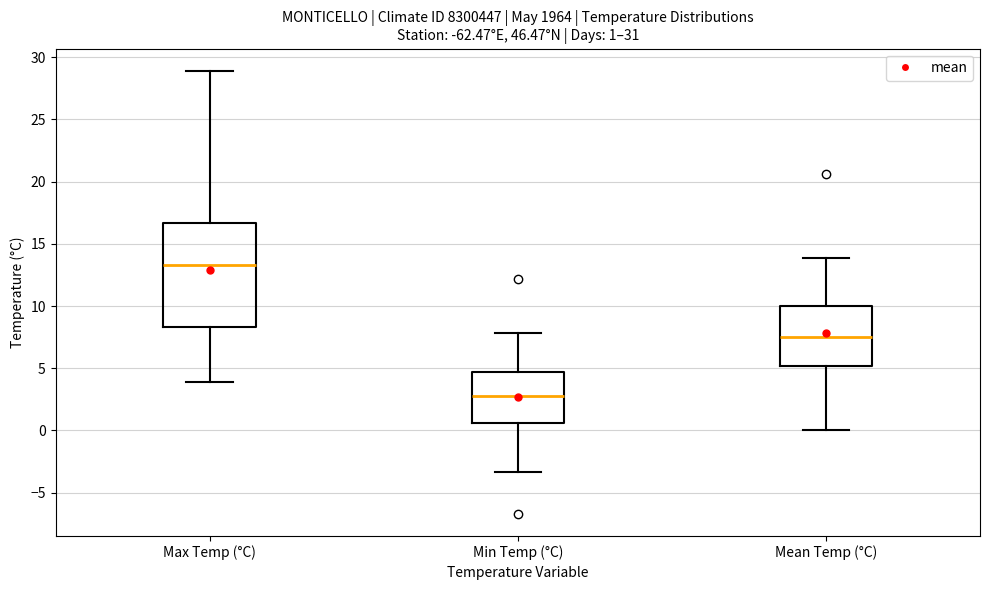

Comparing the boxes themselves (not the whiskers), which one is the tallest?

Max Temp (°C)